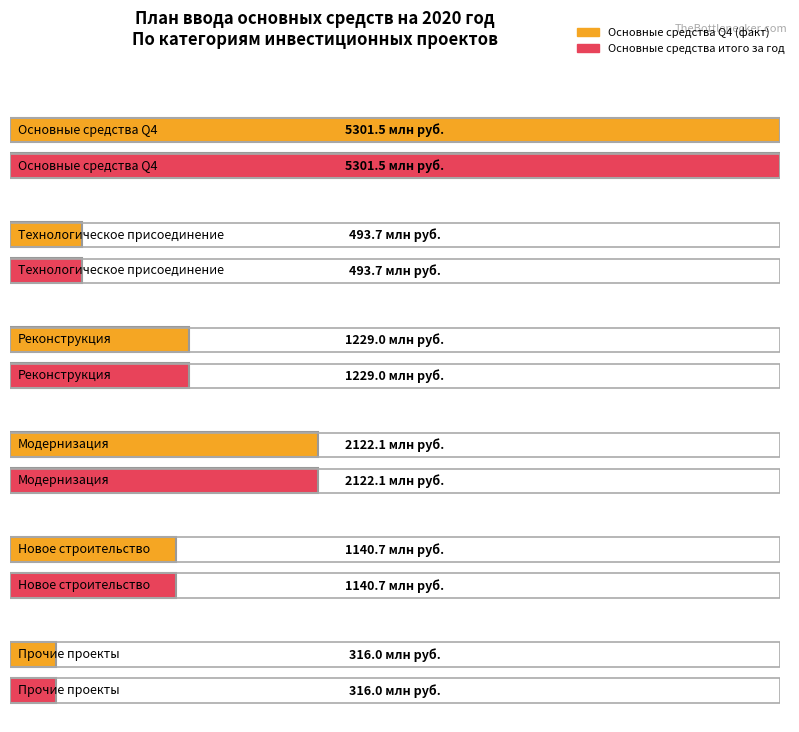

How many bars are there in each group?

2